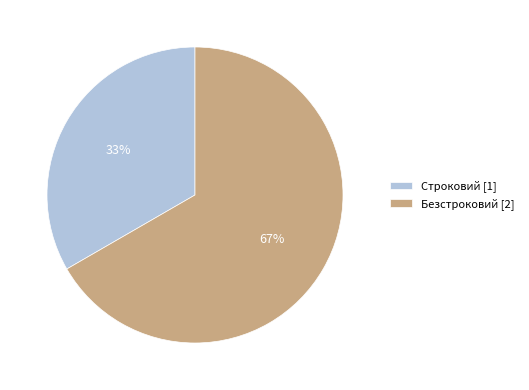

Count the number of slices in the pie.

2